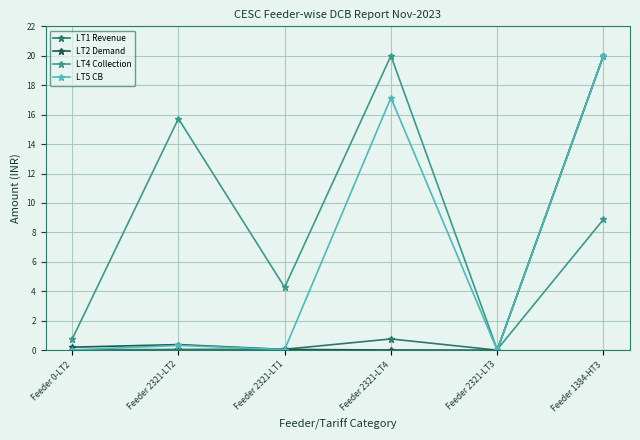

At which category is the sum across all series the highest?

Feeder 1384-HT3